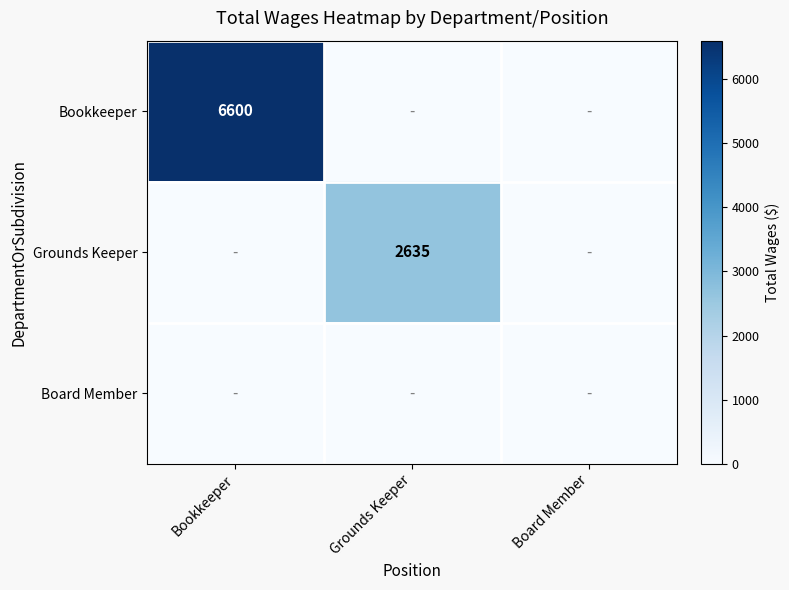

Is it true that Grounds Keeper equals 3502 at Grounds Keeper?

False